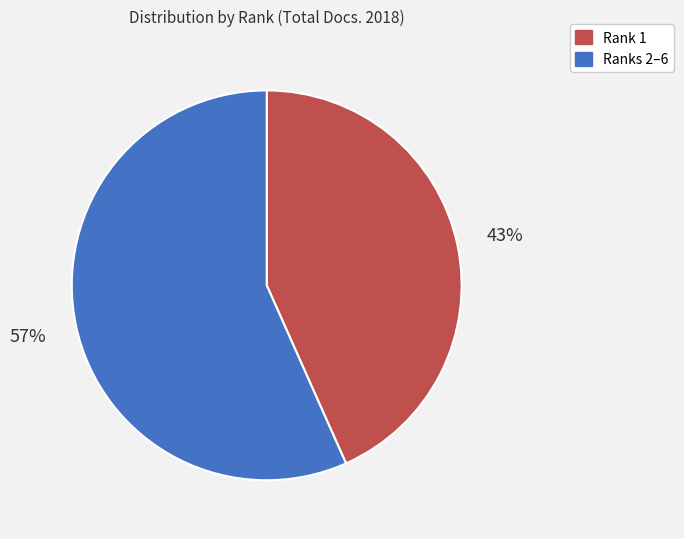

Is there a majority slice in this chart?

Yes